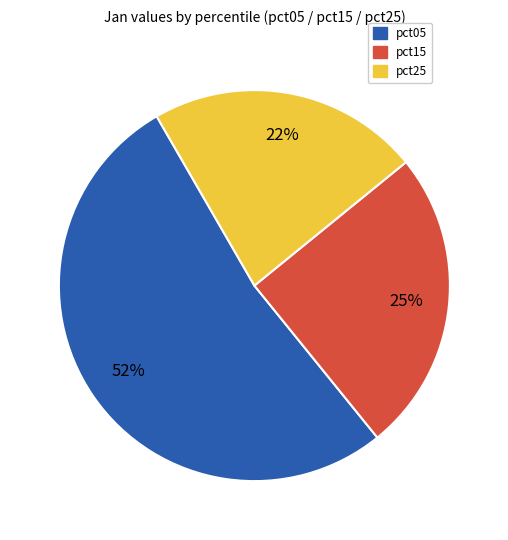

To the nearest percent, what is the difference between the largest and smallest slice percentages?

30%